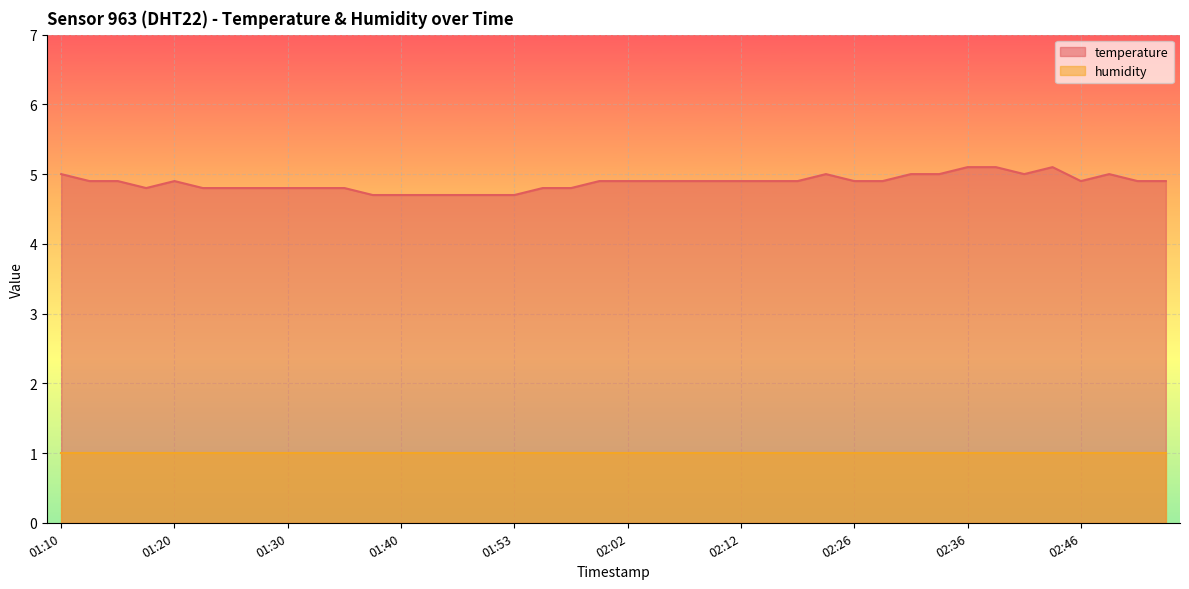

Which series has the largest total across all categories?

temperature